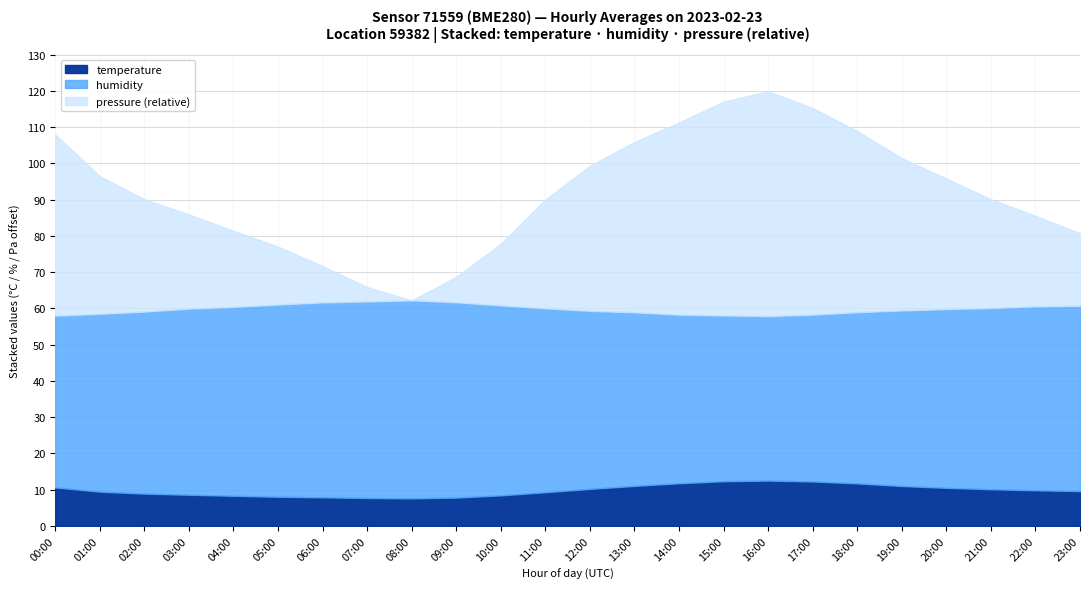

At which category is the sum across all series the highest?

16:00